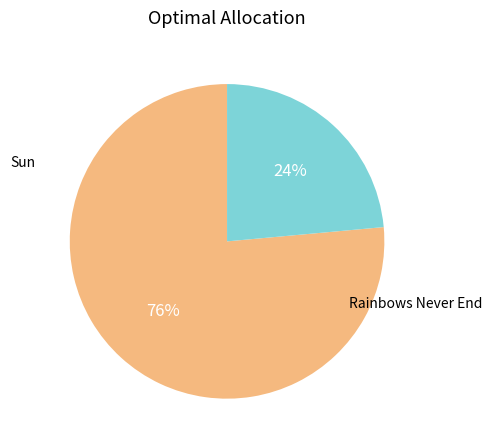

How many segments does this pie chart have?

2